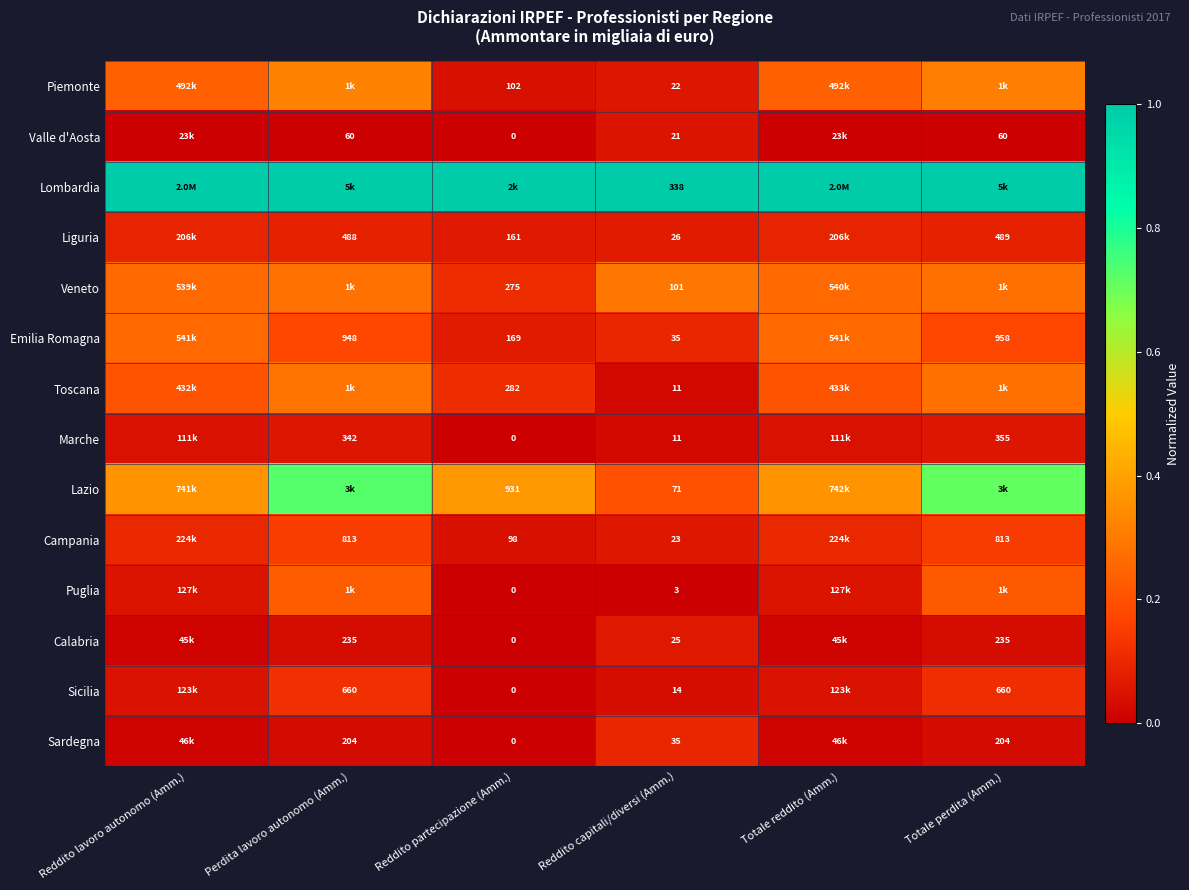

Is the value of Sardegna at Reddito partecipazione (Amm.) greater than the value of Toscana at Reddito partecipazione (Amm.)?

No